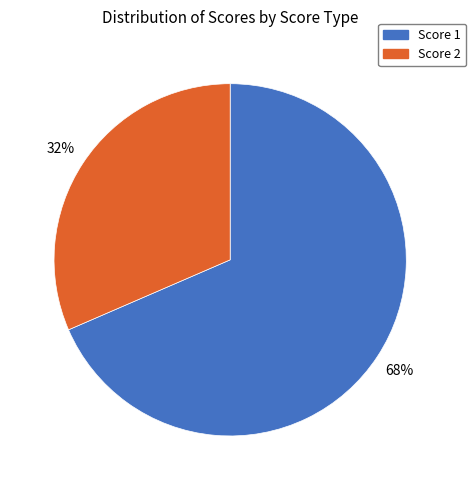

Approximately how many times larger is the value at Score 2 compared to Score 1?

0.5